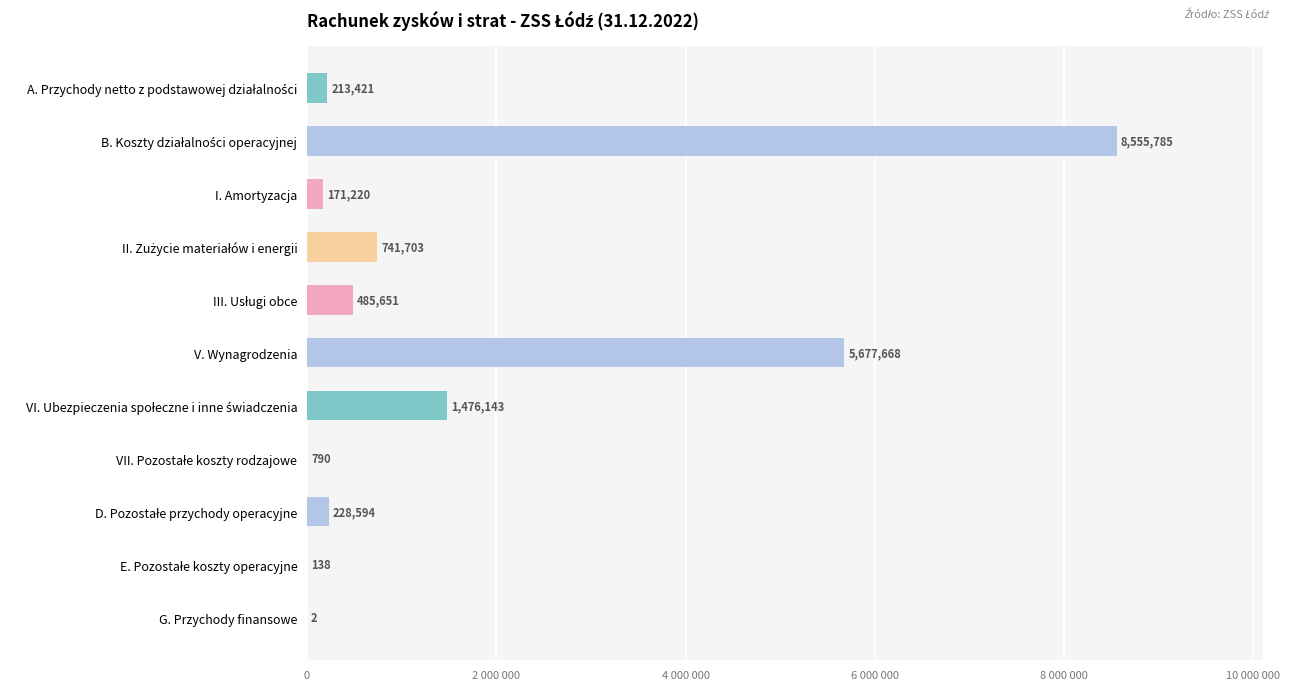

What is the average value?

1595555.8